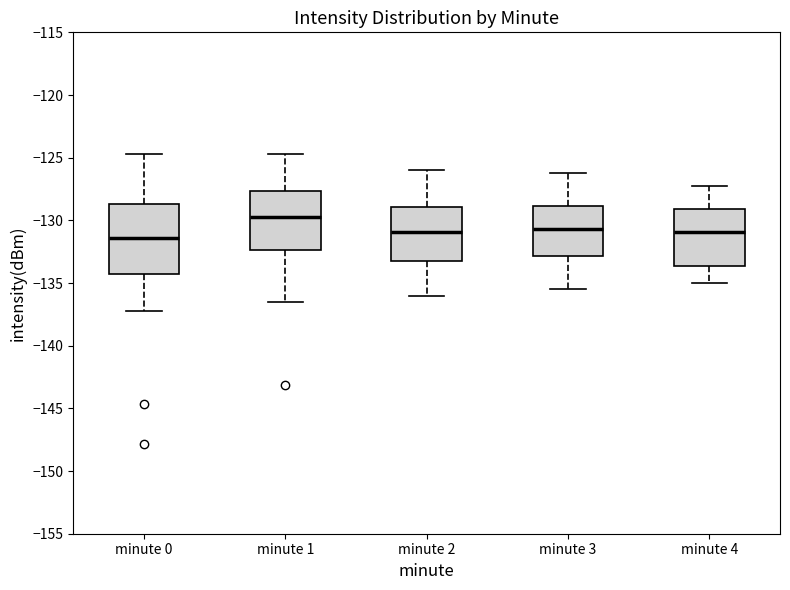

Comparing the boxes themselves (not the whiskers), which one is the tallest?

minute 0